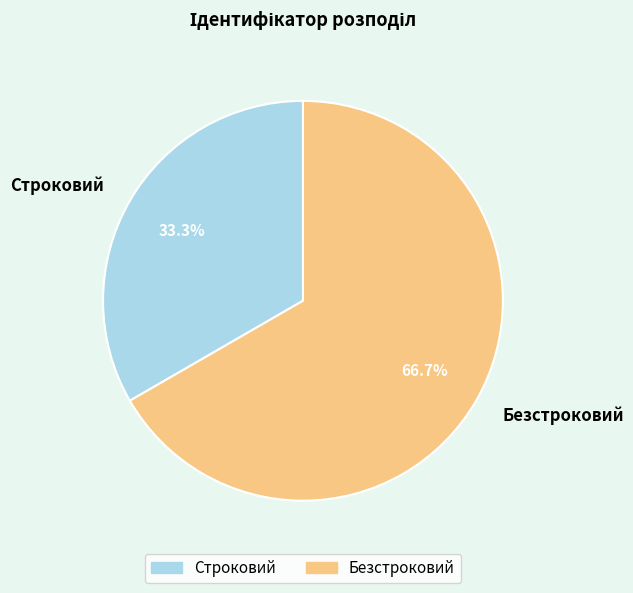

True or false: Строковий accounts for 21% of the total.

False